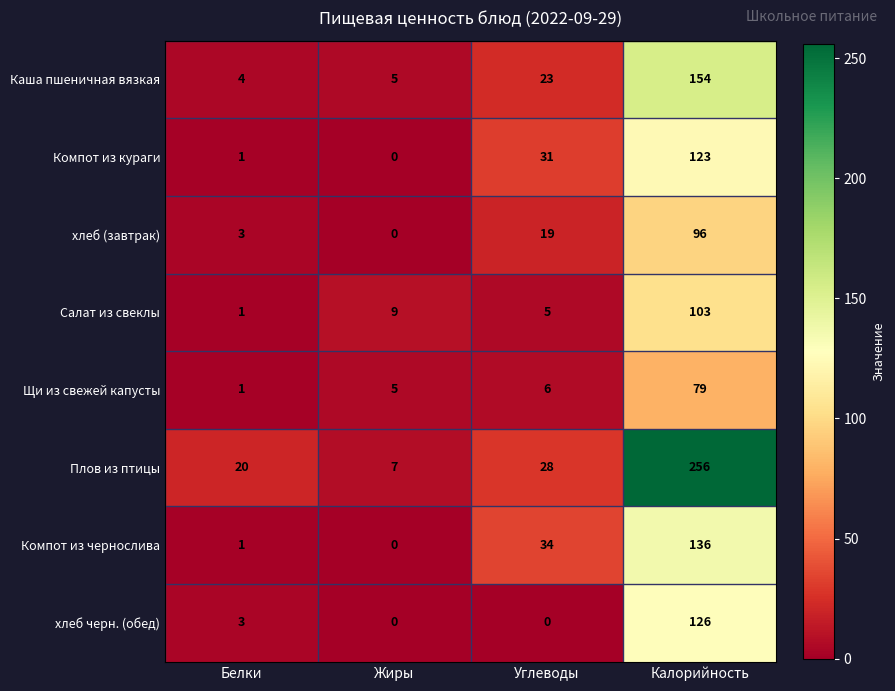

At which label does хлеб (завтрак) reach its minimum?

Жиры